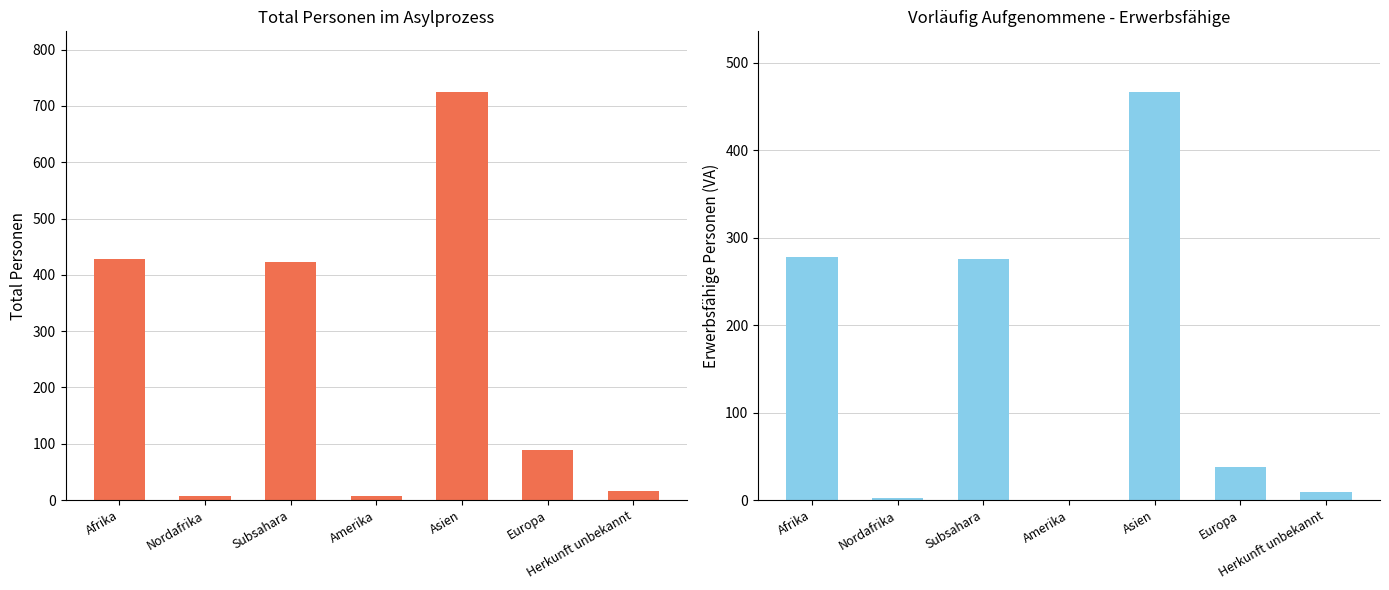

Rank the categories by Erwerbsfähige (VA) value from highest to lowest.

Asien, Afrika, Subsahara, Europa, Herkunft unbekannt, Nordafrika, Amerika